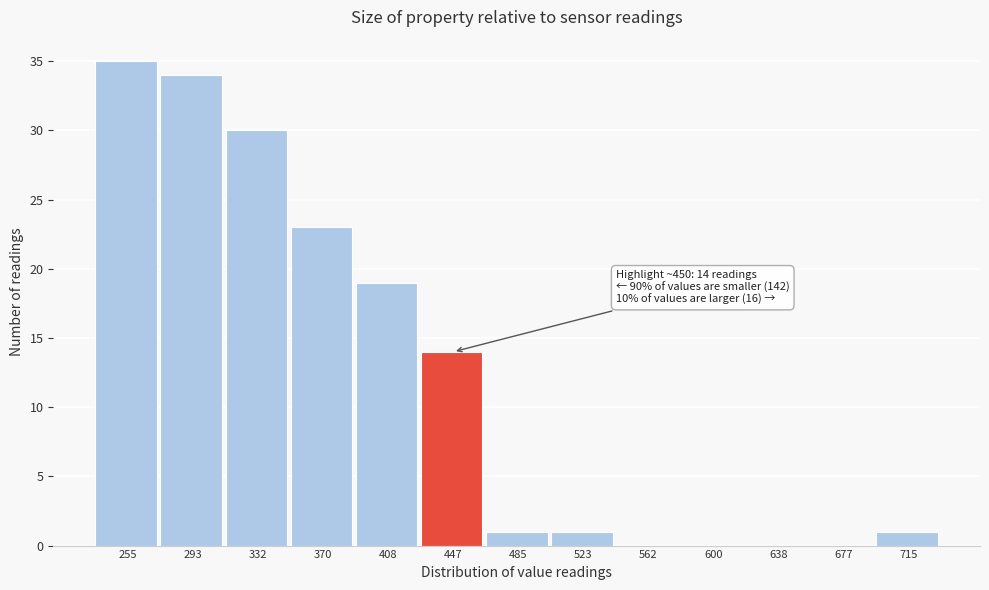

Reading left to right, extract all data points from this chart.

255=35	293=34	332=30	370=23	408=19	447=14	485=1	523=1	562=0	600=0	638=0	677=0	715=1